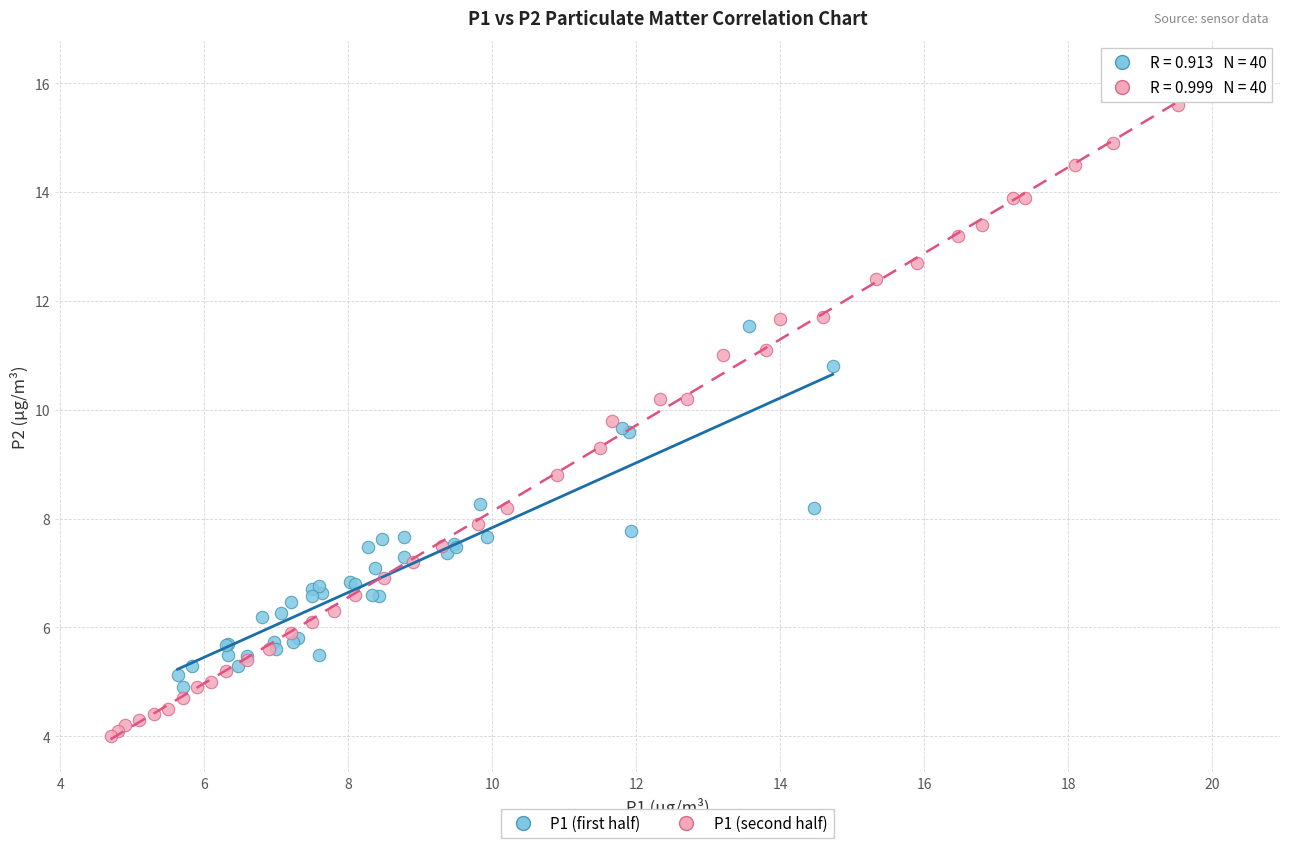

Which series reaches the maximum Y coordinate?

P1 (second half)